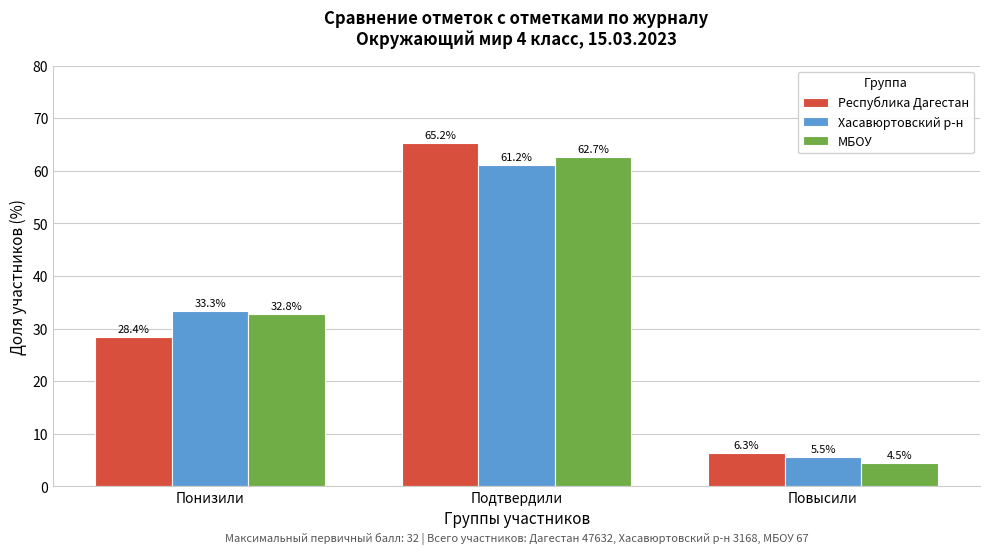

Is the value of МБОУ at Повысили greater than the value of Хасавюртовский р-н at Повысили?

No